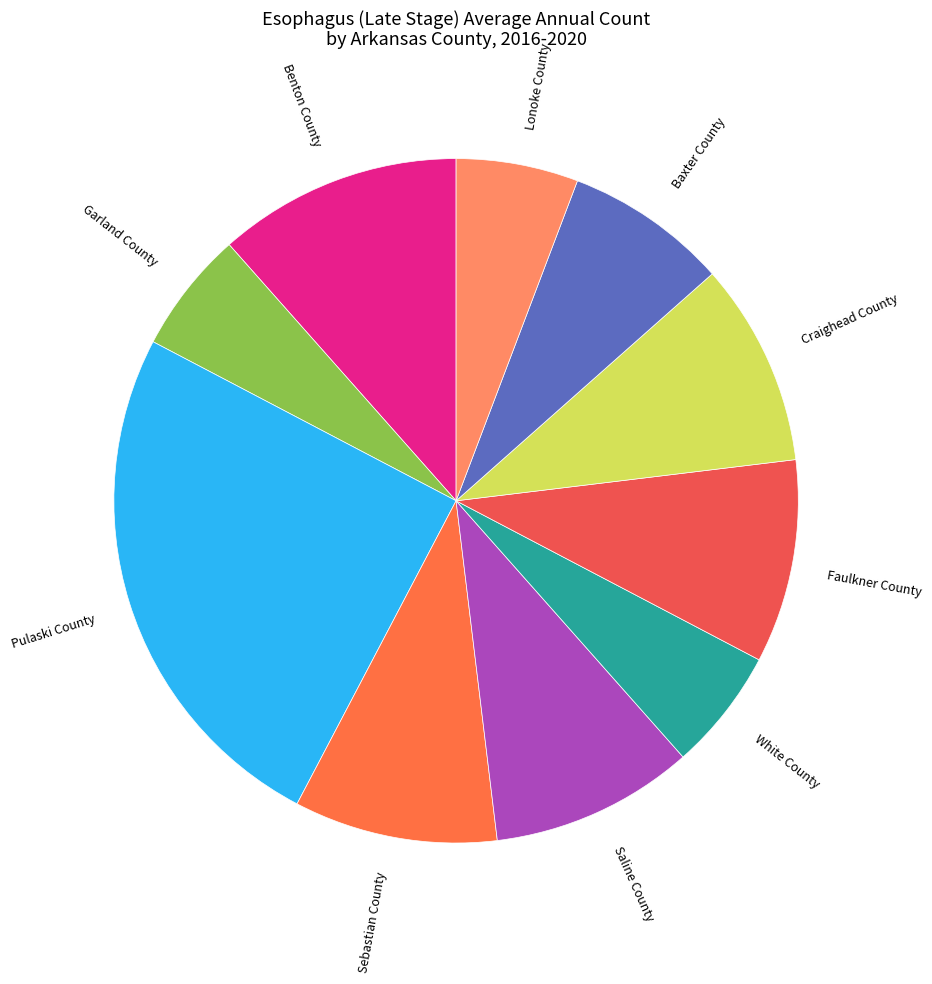

What is the largest slice in the pie chart?

Pulaski County